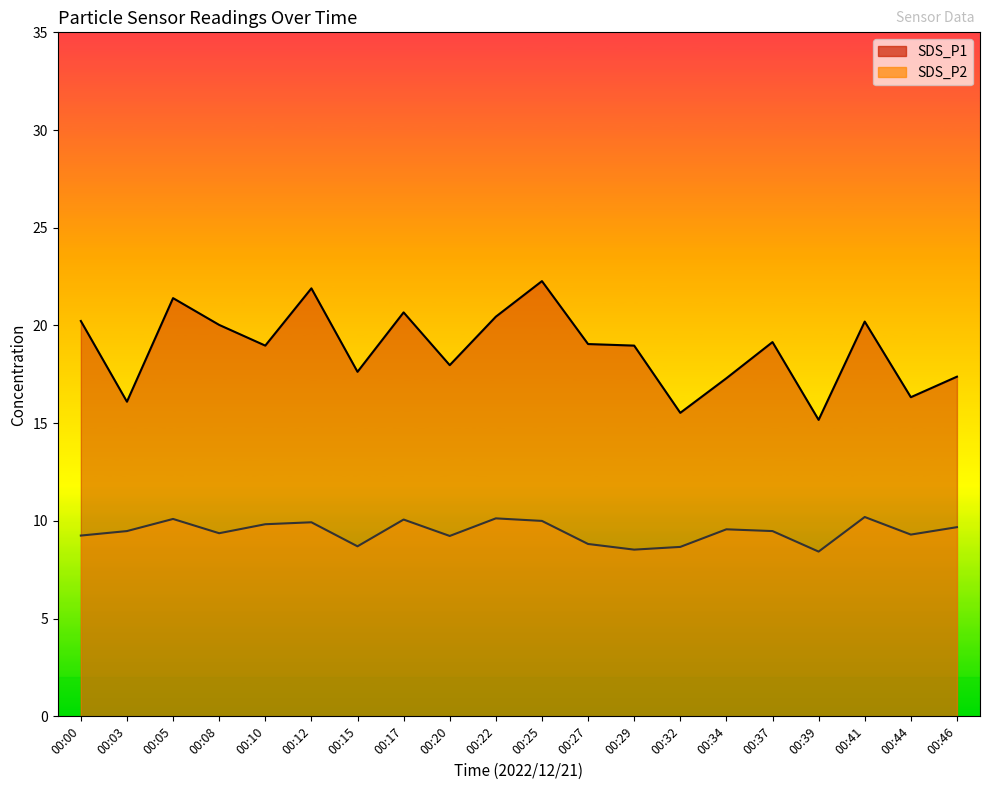

True or false: SDS_P2 and SDS_P1 cross at least once.

False